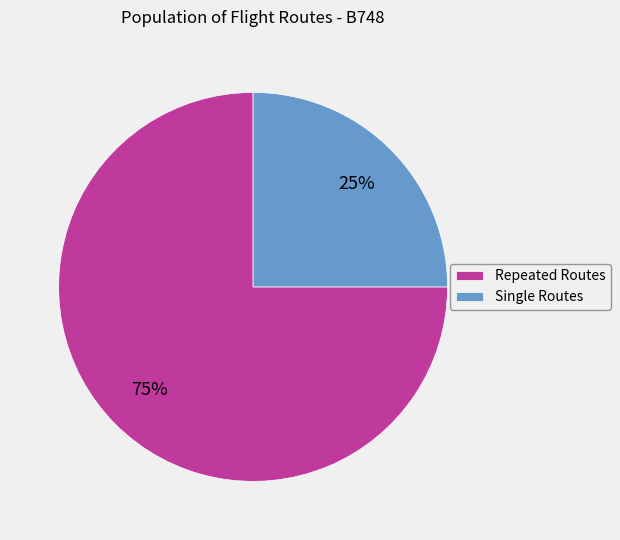

To the nearest percent, what is the difference between the largest and smallest slice percentages?

50%